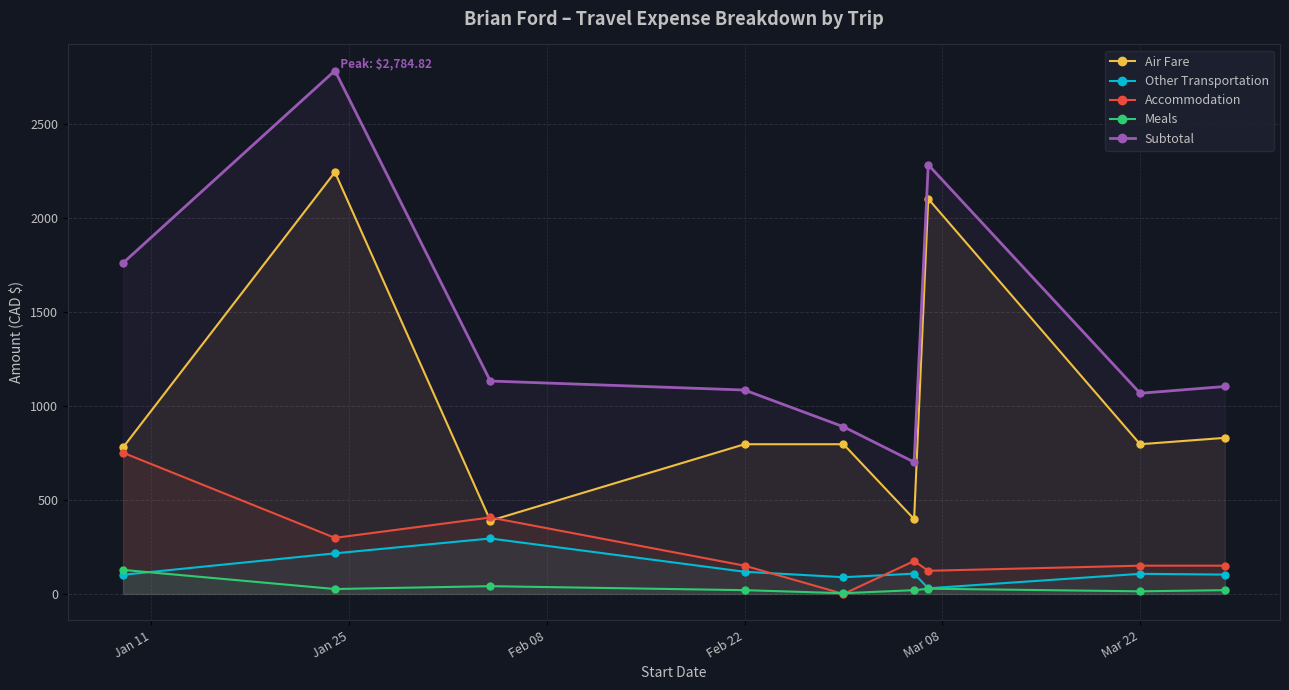

What is the highest value of the Subtotal series?

2784.8